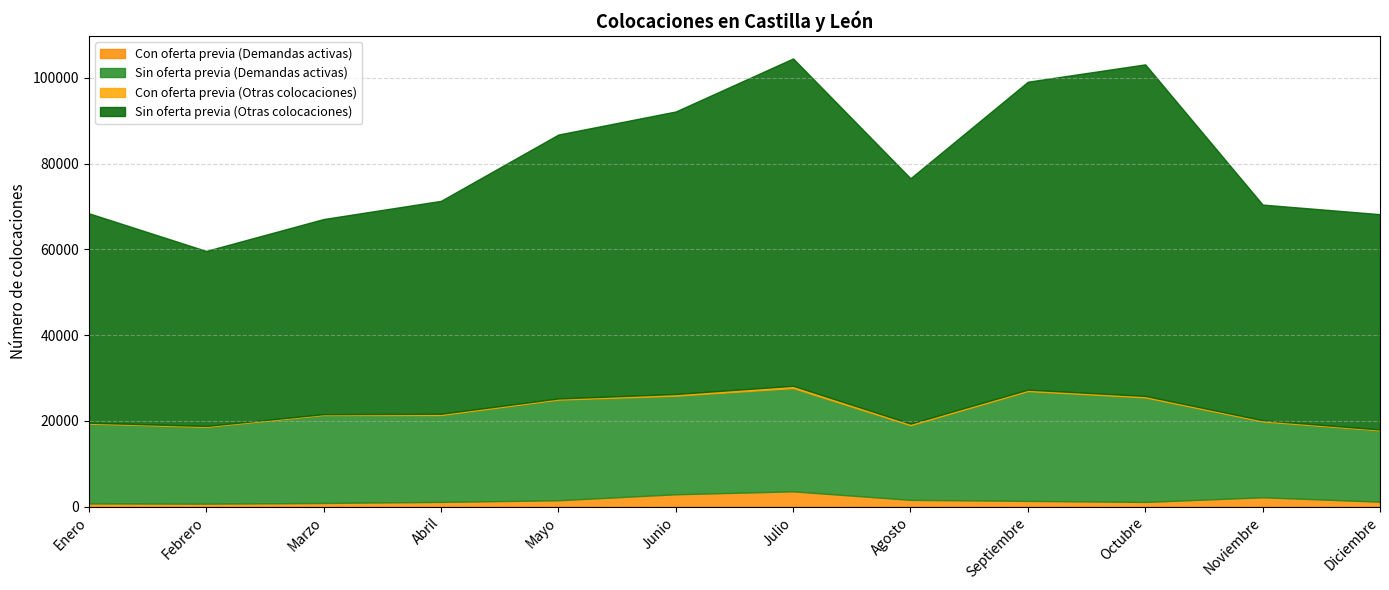

What is the difference between the Sin oferta previa (Otras colocaciones) values at Octubre and Noviembre?

27036